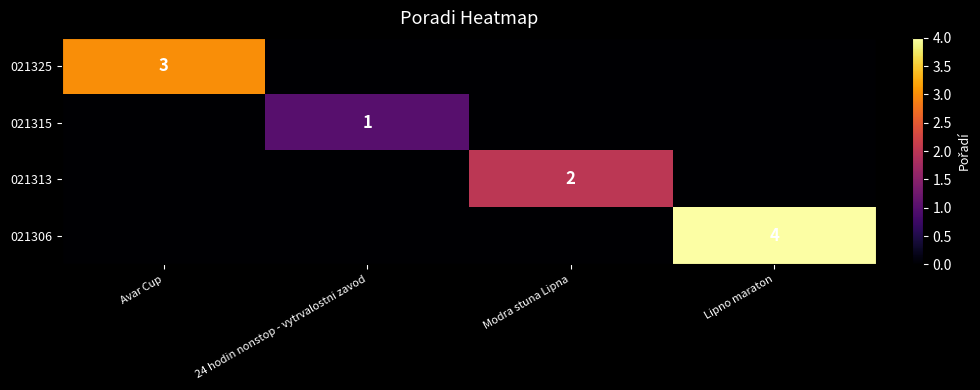

The 021325 series shows 5 at Avar Cup. True or false?

False